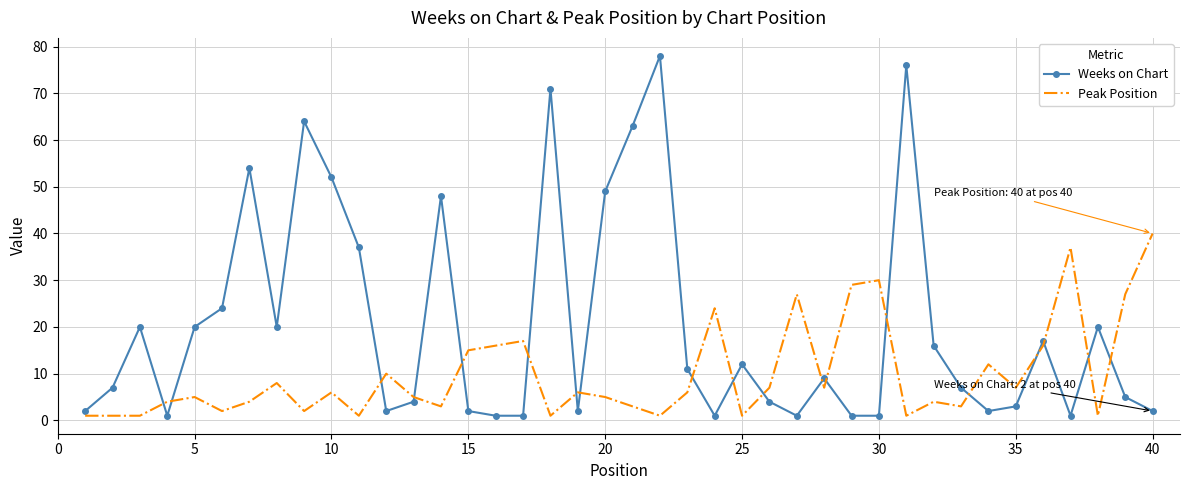

What is the smallest value displayed?

1